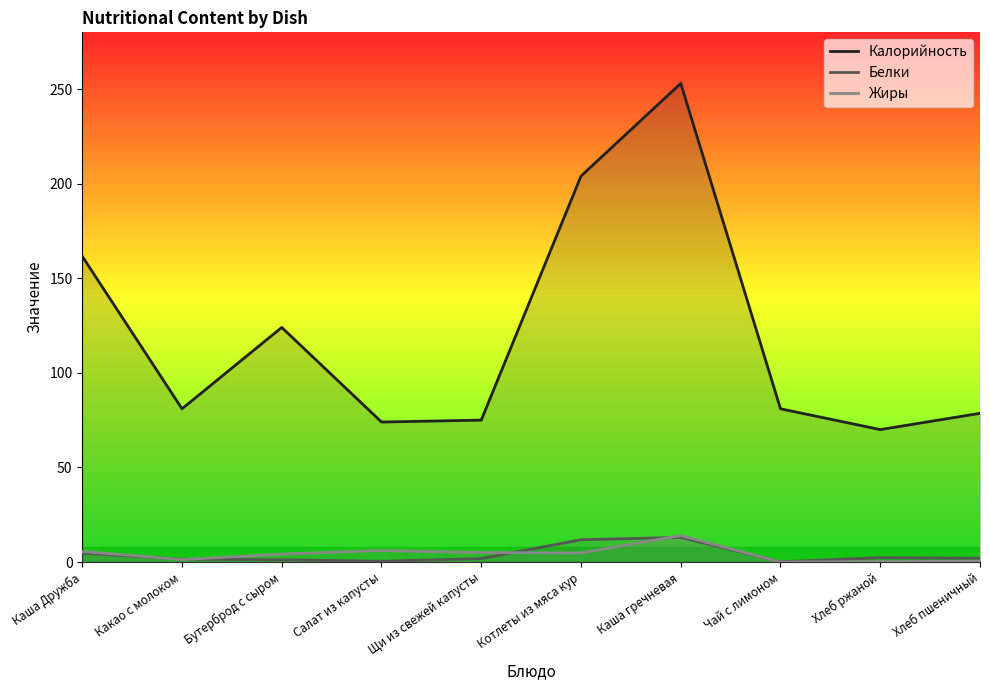

Reading right to left, extract all data points from this chart.

Калорийность: Хлеб пшеничный=78.6	Хлеб ржаной=70.0	Чай с лимоном=81.0	Каша гречневая=253.0	Котлеты из мяса кур=204.0	Щи из свежей капусты=75.0	Салат из капусты=74.0	Бутерброд с сыром=124.0	Какао с молоком=81.0	Каша Дружба=161.6
Белки: Хлеб пшеничный=2.0	Хлеб ржаной=2.3	Чай с лимоном=0.1	Каша гречневая=13.0	Котлеты из мяса кур=11.8	Щи из свежей капусты=1.8	Салат из капусты=0.4	Бутерброд с сыром=1.2	Какао с молоком=1.5	Каша Дружба=4.7
Жиры: Хлеб пшеничный=0.4	Хлеб ржаной=0.2	Чай с лимоном=0.0	Каша гречневая=14.0	Котлеты из мяса кур=4.8	Щи из свежей капусты=5.0	Салат из капусты=6.1	Бутерброд с сыром=4.2	Какао с молоком=1.3	Каша Дружба=5.6